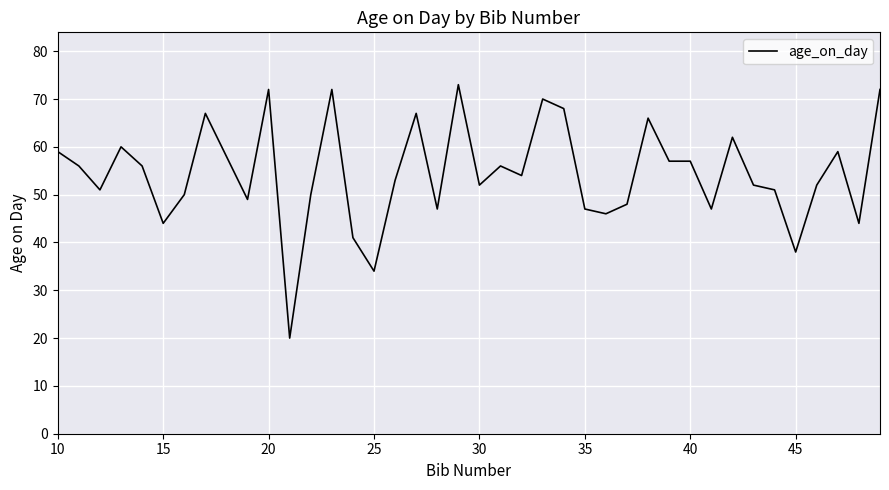

What is the minimum value shown in the chart?

20